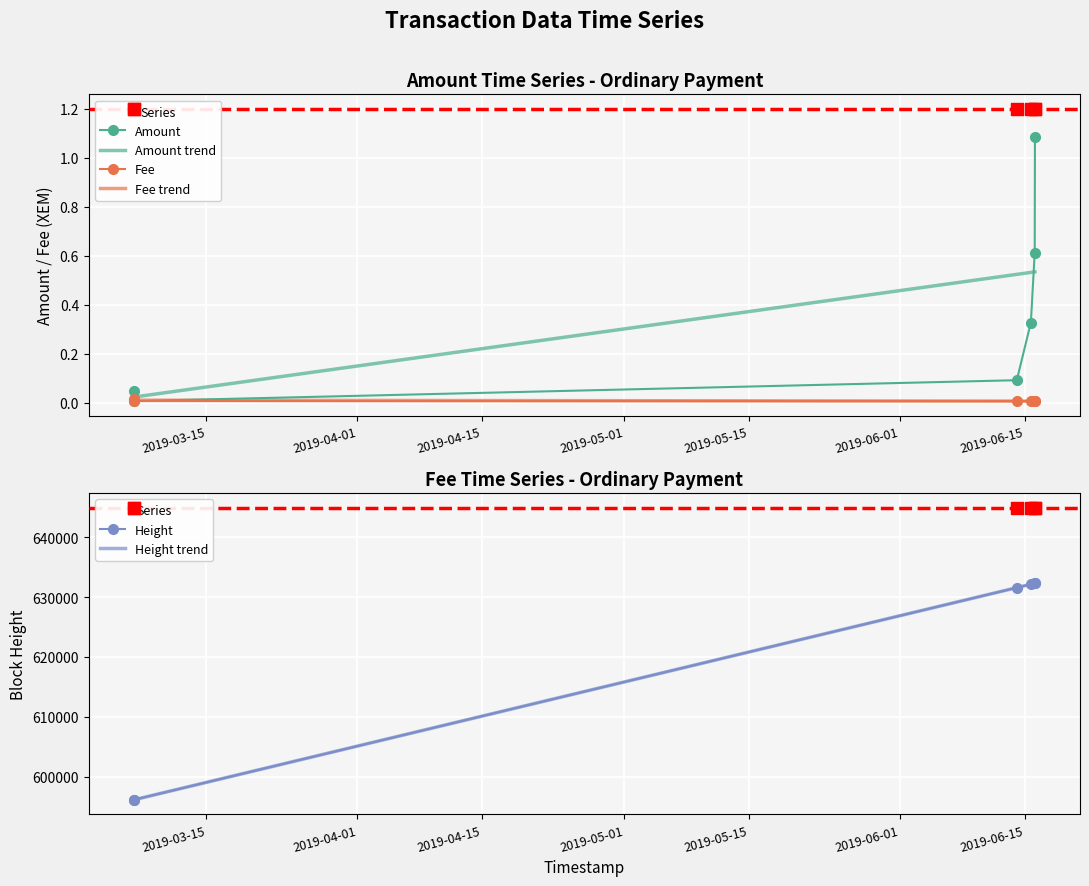

At how many categories does at least one series exceed 159841?

6